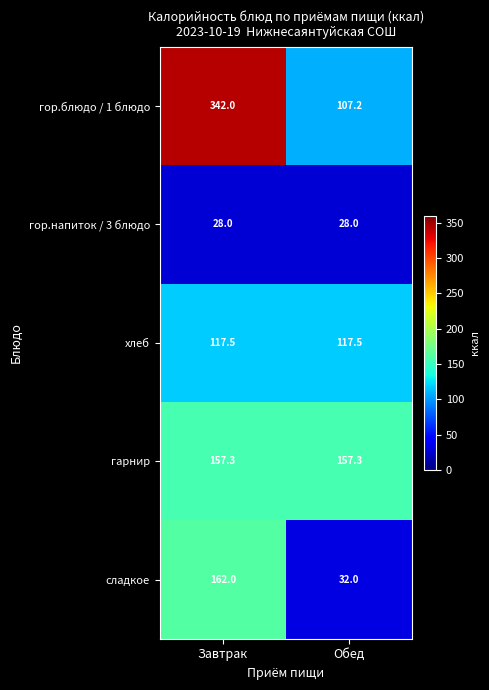

Is it true that гор.напиток / 3 блюдо equals 9.7 at Завтрак?

False